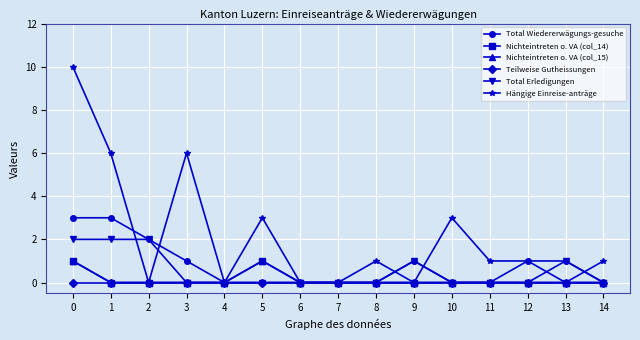

True or false: Teilweise Gutheissungen and Nichteintreten o. VA (col_15) cross at least once.

False